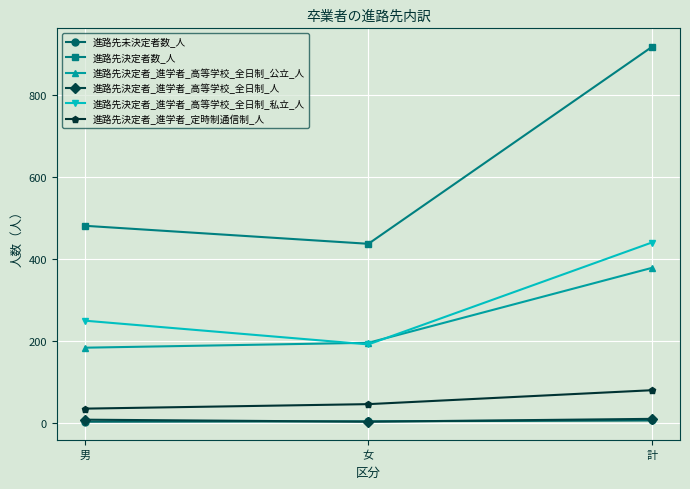

What is the lowest value of the 進路先決定者_進学者_高等学校_全日制_人 series?

2